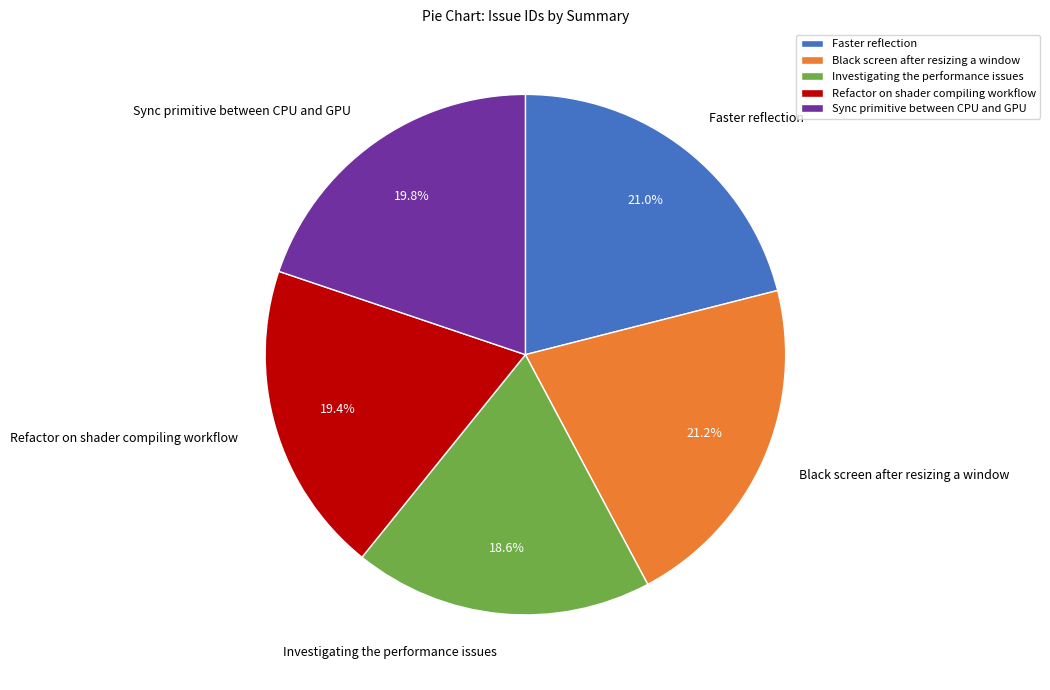

Is Black screen after resizing a window the majority of the pie?

No